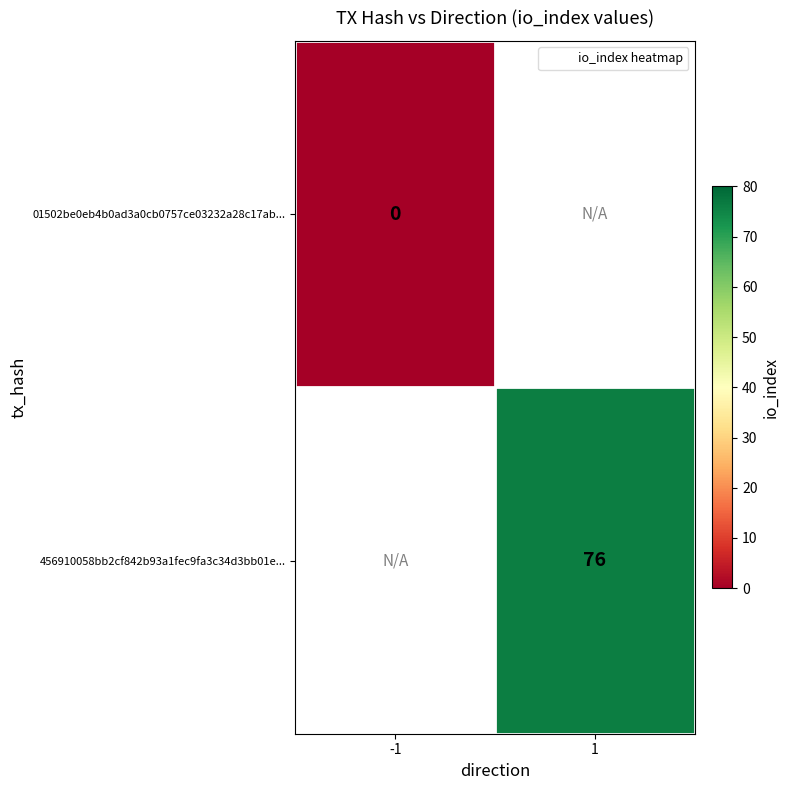

What is the greatest value displayed?

76.0